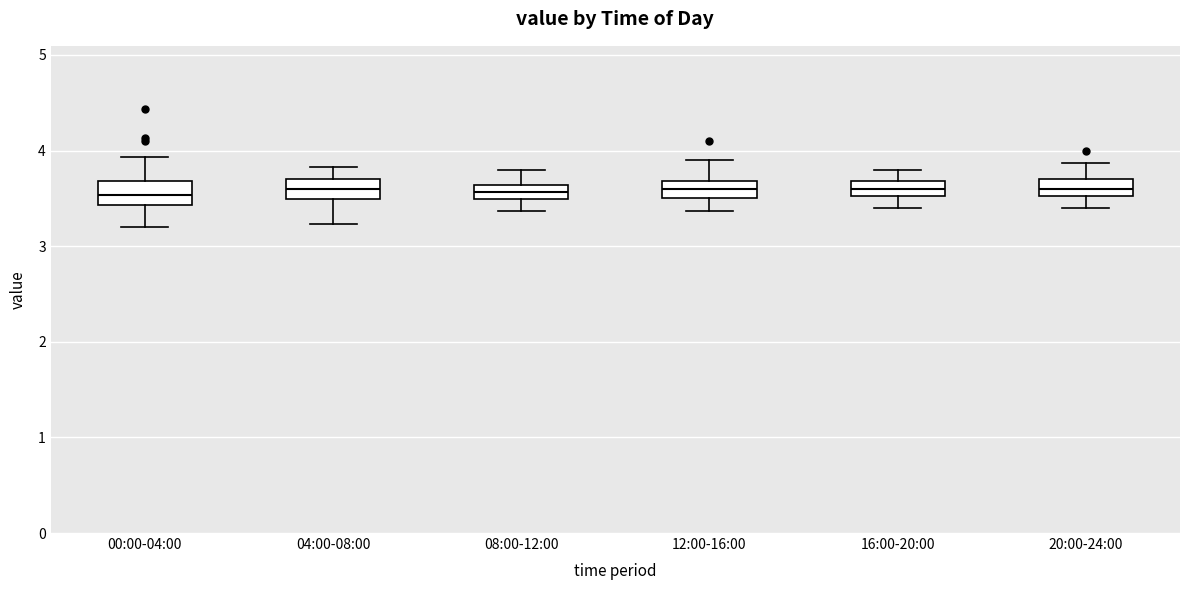

Where does the upper whisker of the box for 04:00-08:00 end on the y-axis? The values are not printed on the chart, so give them approximately, as read against the axis.

3.8